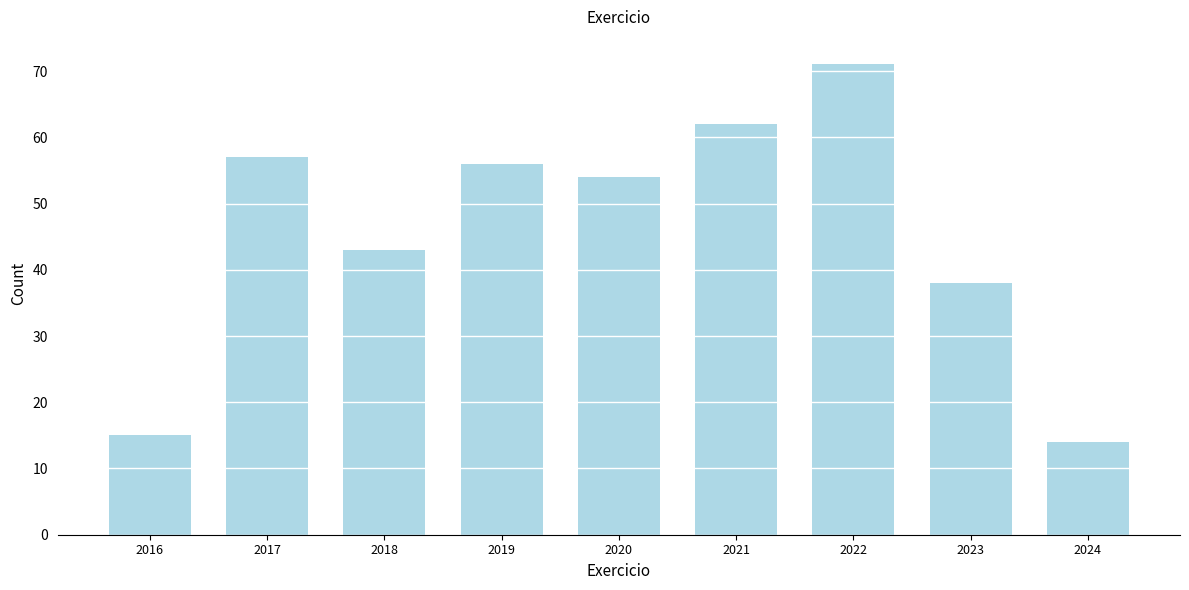

Reading left to right, extract all data points from this chart.

15	57	43	56	54	62	71	38	14